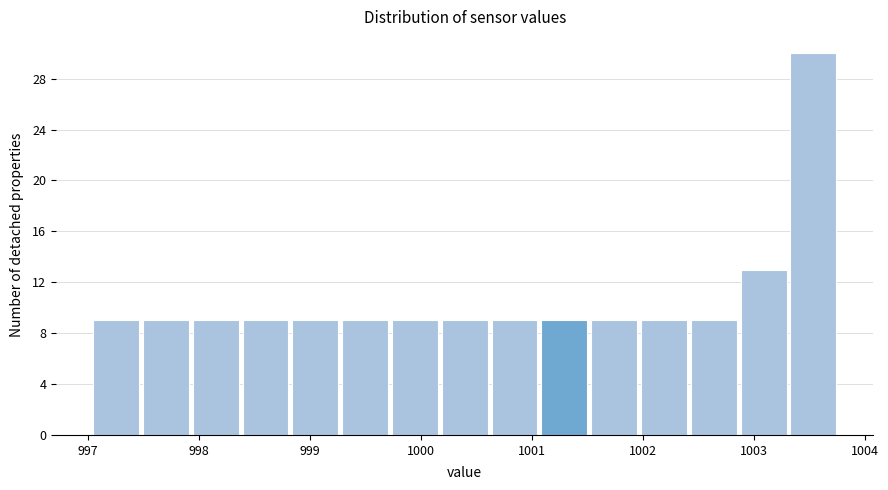

Reading left to right, transcribe this chart: for each bar, give the range it covers on the x-axis and its height. Neither the bar edges nor the heights are printed on the chart, so give them approximately, as read against the axes.

997.1 to 997.5: 9
997.5 to 997.9: 9
997.9 to 998.4: 9
998.4 to 998.8: 9
998.8 to 999.3: 9
999.3 to 999.7: 9
999.7 to 1000.2: 9
1000.2 to 1000.6: 9
1000.6 to 1001.1: 9
1001.1 to 1001.5: 9
1001.5 to 1002.0: 9
1002.0 to 1002.4: 9
1002.4 to 1002.9: 9
1002.9 to 1003.3: 13
1003.3 to 1003.8: 30